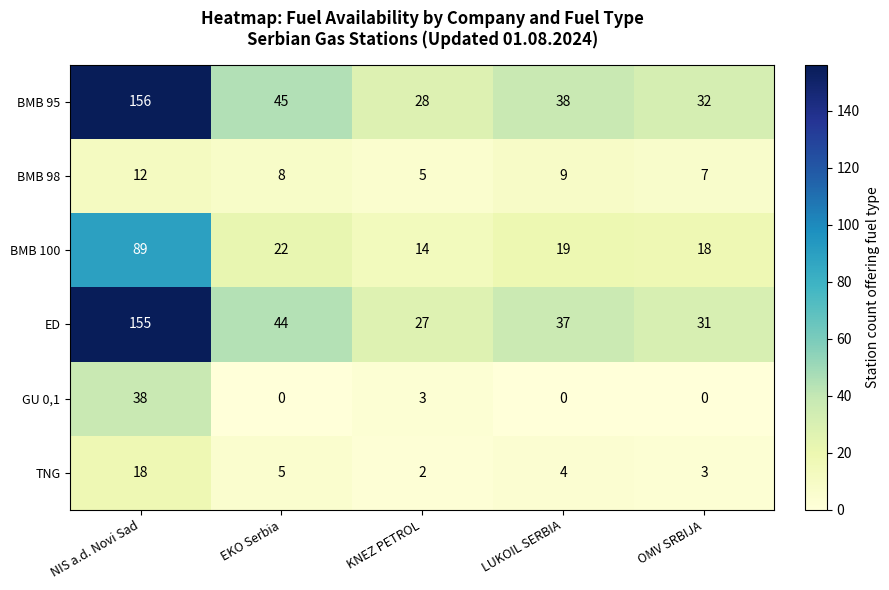

The BMB 100 series shows 18 at OMV SRBIJA. True or false?

True